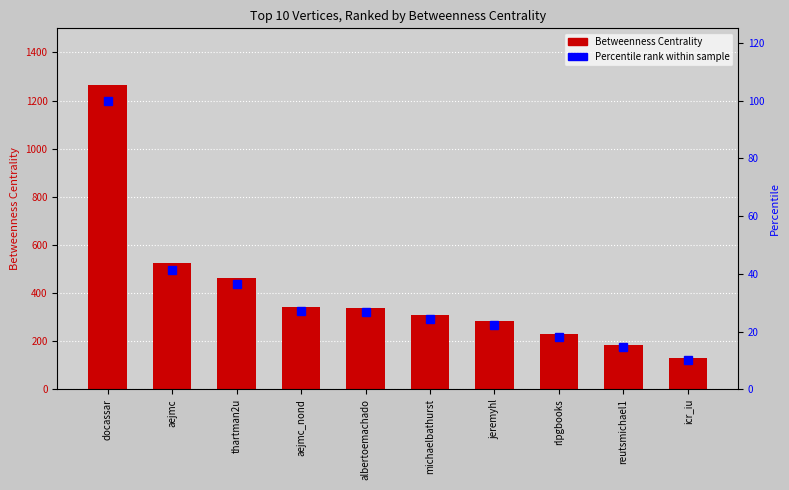

How many groups of bars are there?

10